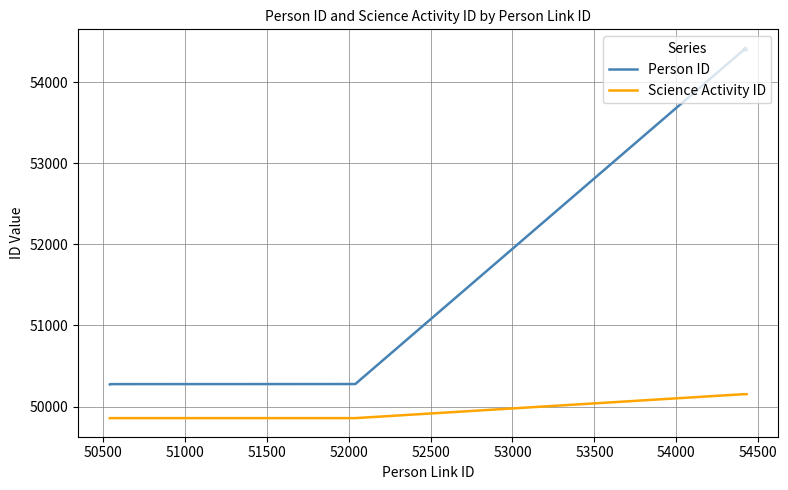

What is the minimum value for Person ID?

50273